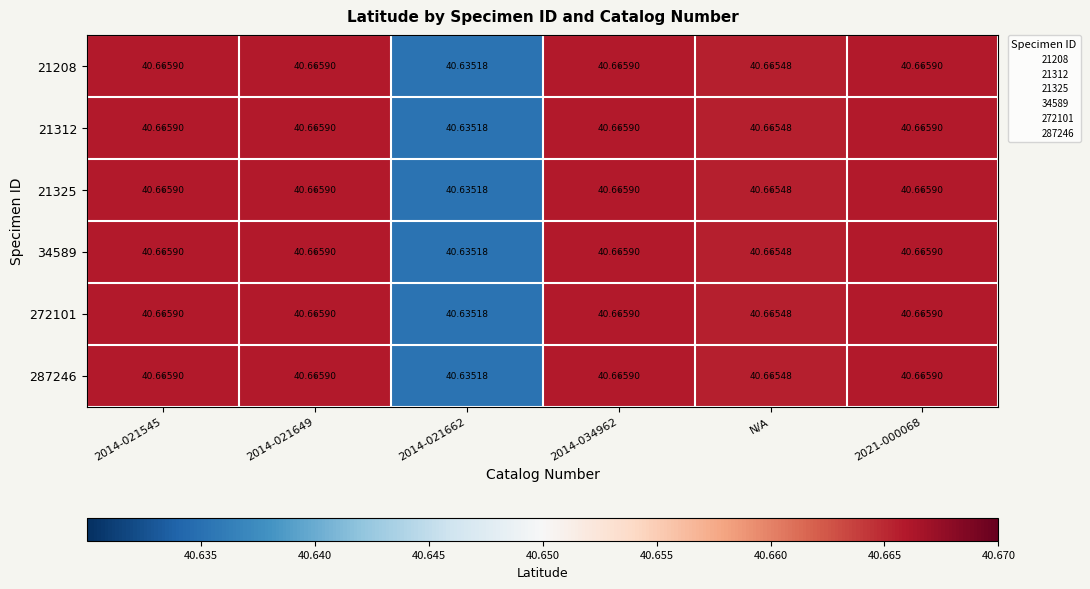

Count the number of categories in the chart.

6